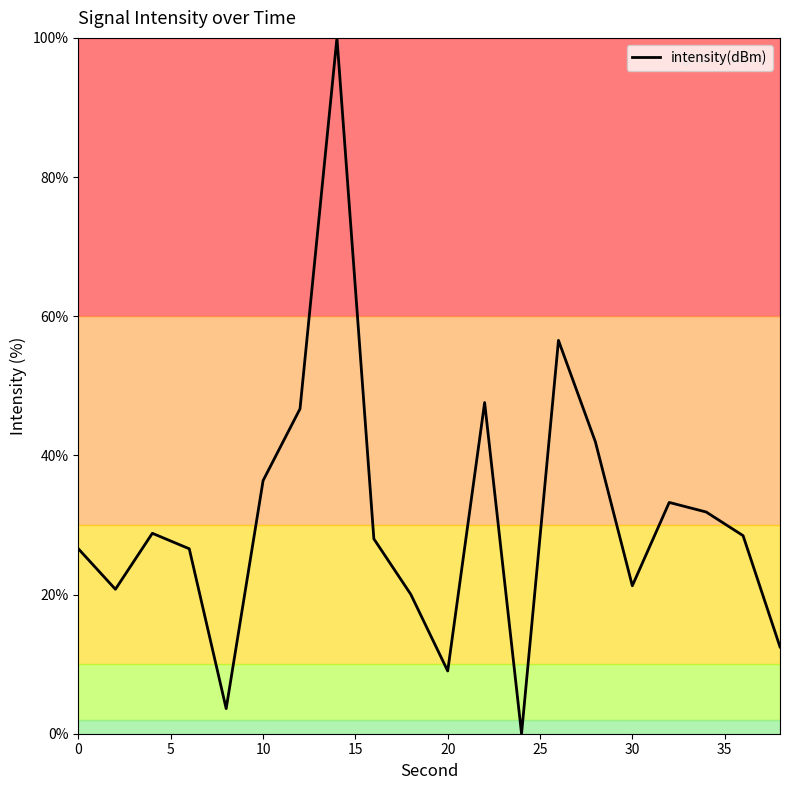

What is the difference between the maximum and minimum values?

100.0